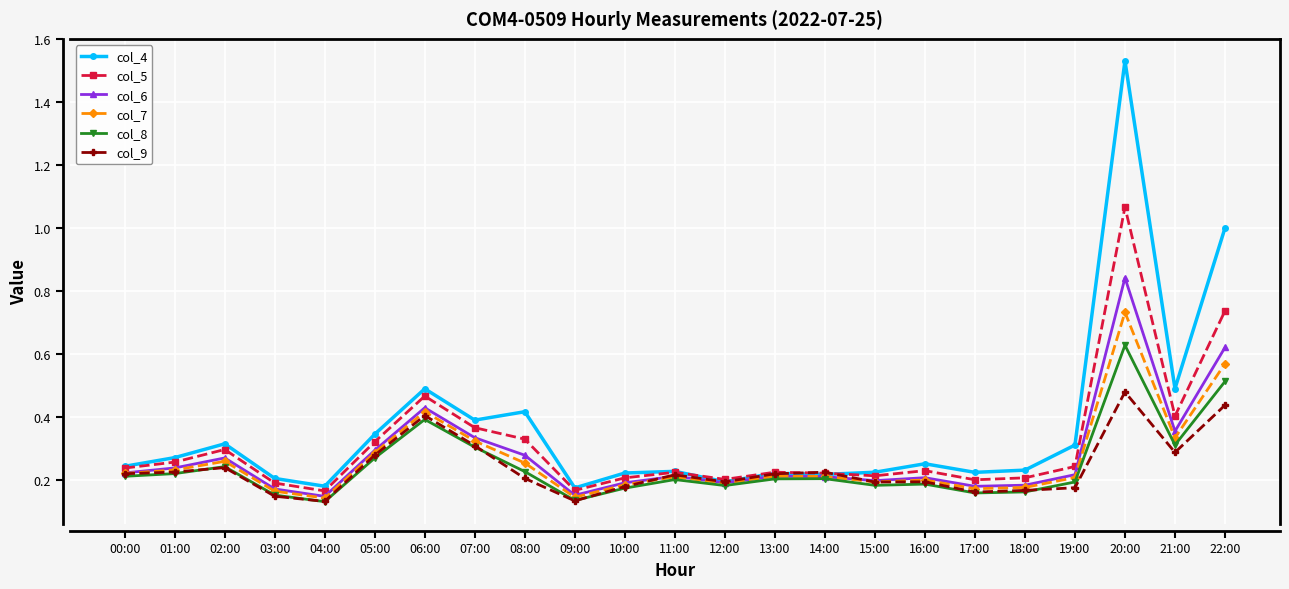

Which series has the widest spread of values?

col_4